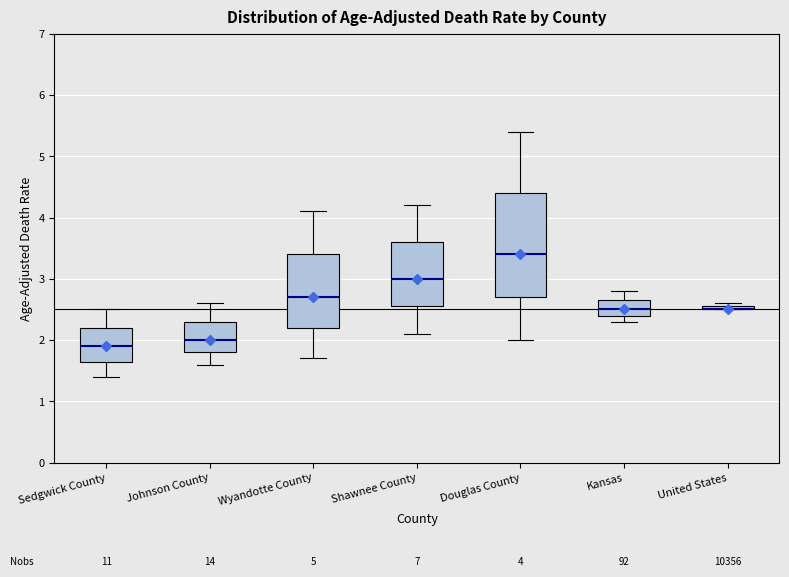

Which box is the tallest, from its lower edge to its upper edge?

Douglas County